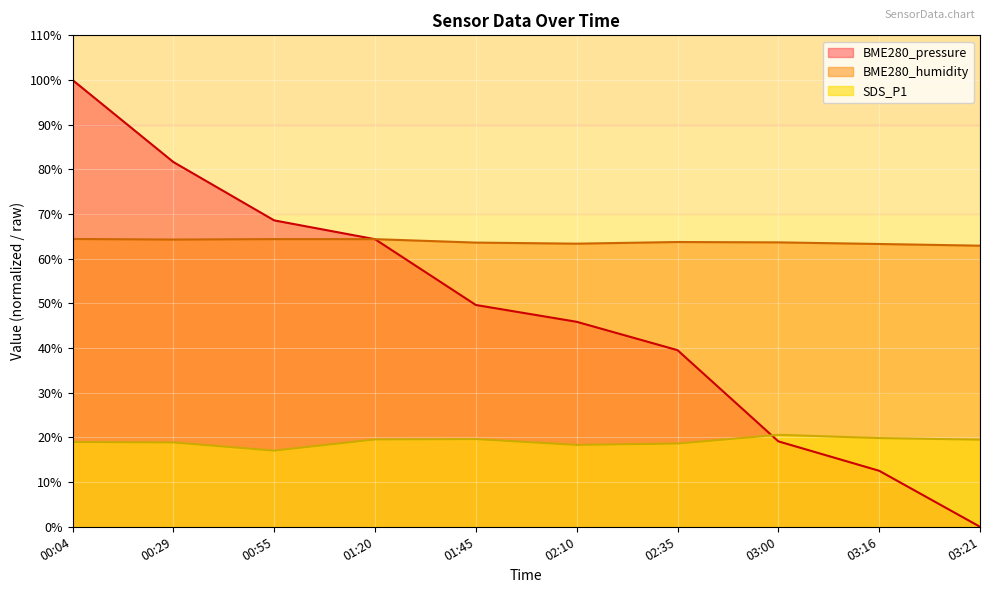

Does the chart display data point markers on the line(s)?

No